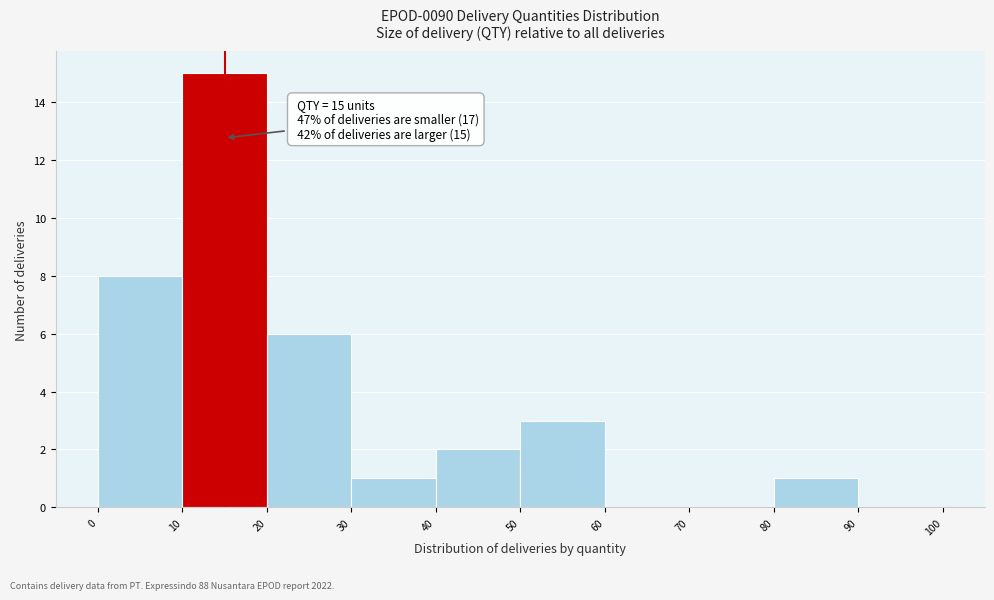

Over which range of the x-axis is the bar tallest?

10 to 20